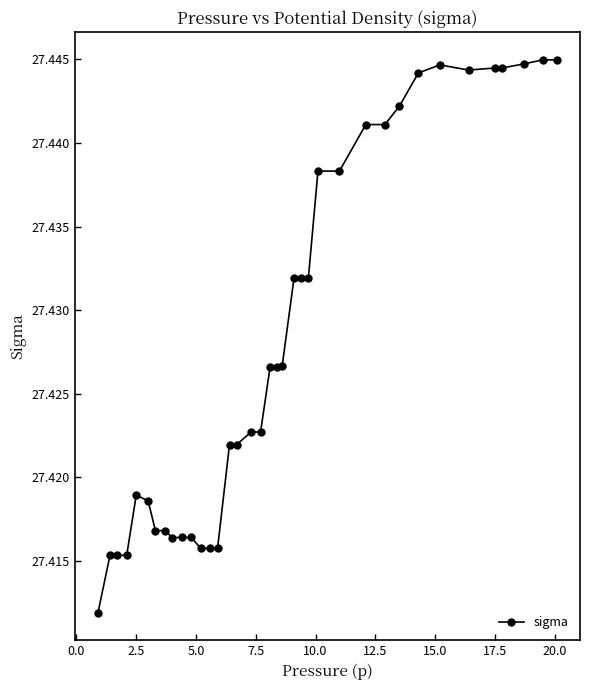

How many values are between 27 and 28?

37